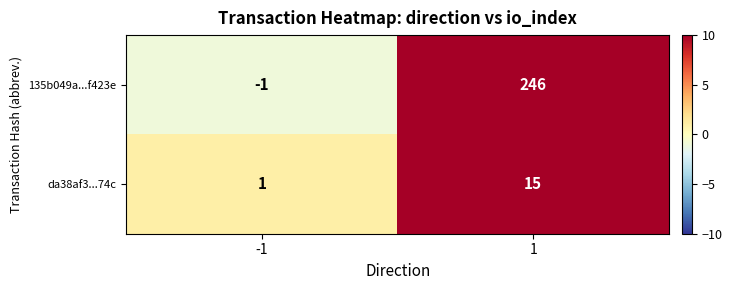

Read the da38af3...74c value at 1, to the nearest 5.

15